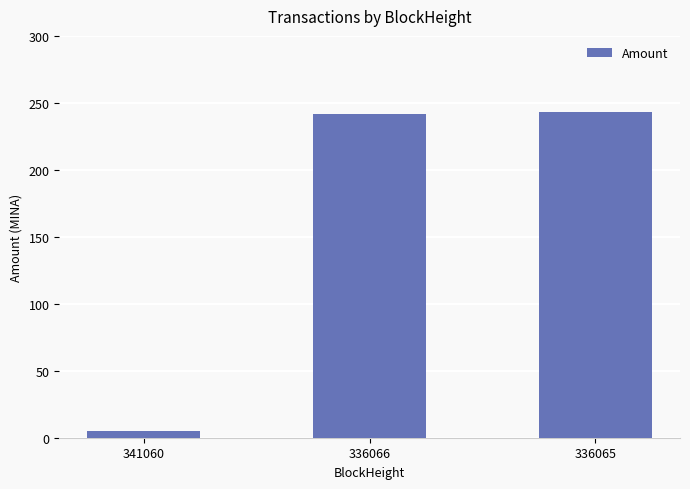

What is the ratio of the value at 336066 to the value at 336065?

1.0